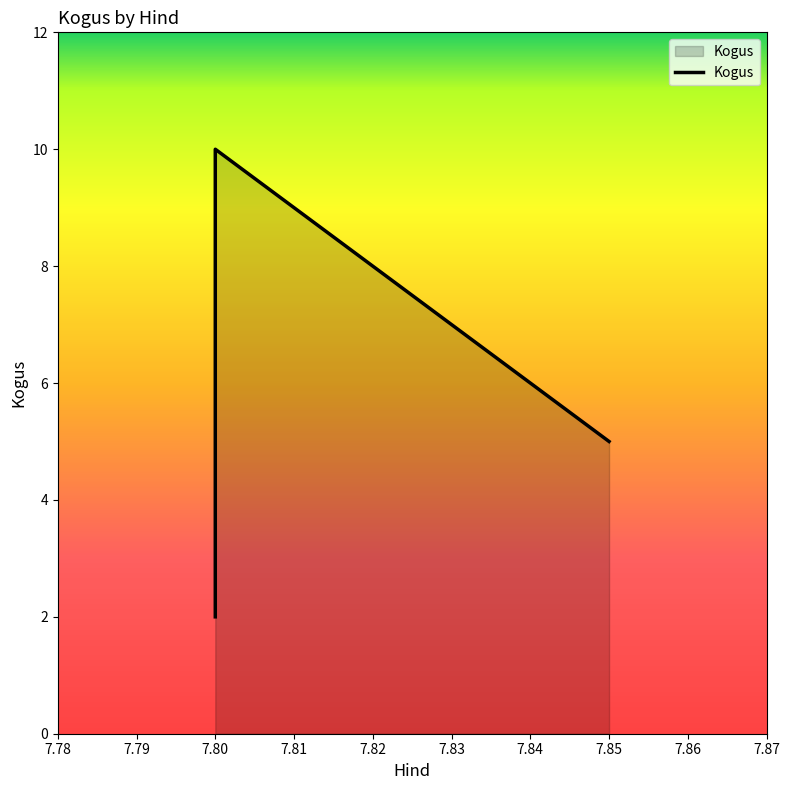

What is the change in value from 7.8 to 7.85?

-5